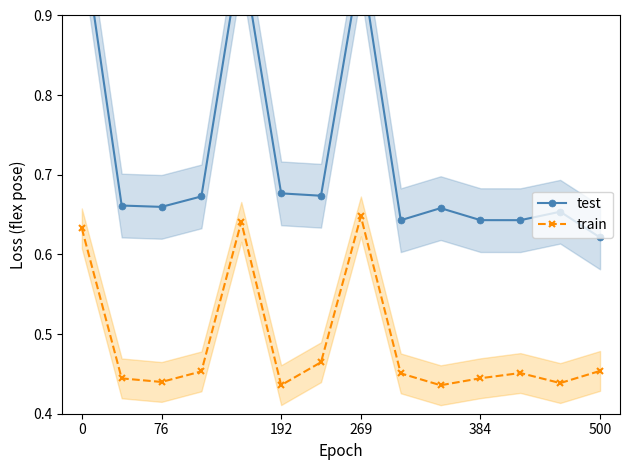

How many interior local valleys does the train series have?

4